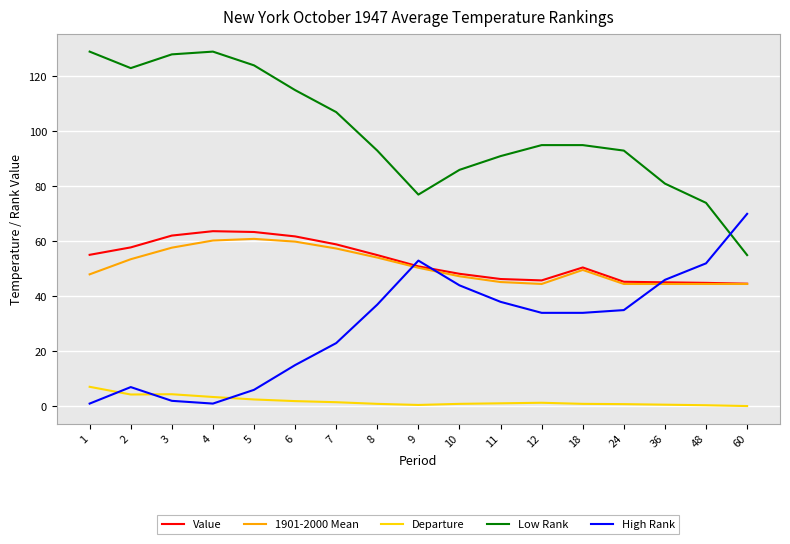

True or false: Value and Departure cross at least once.

False